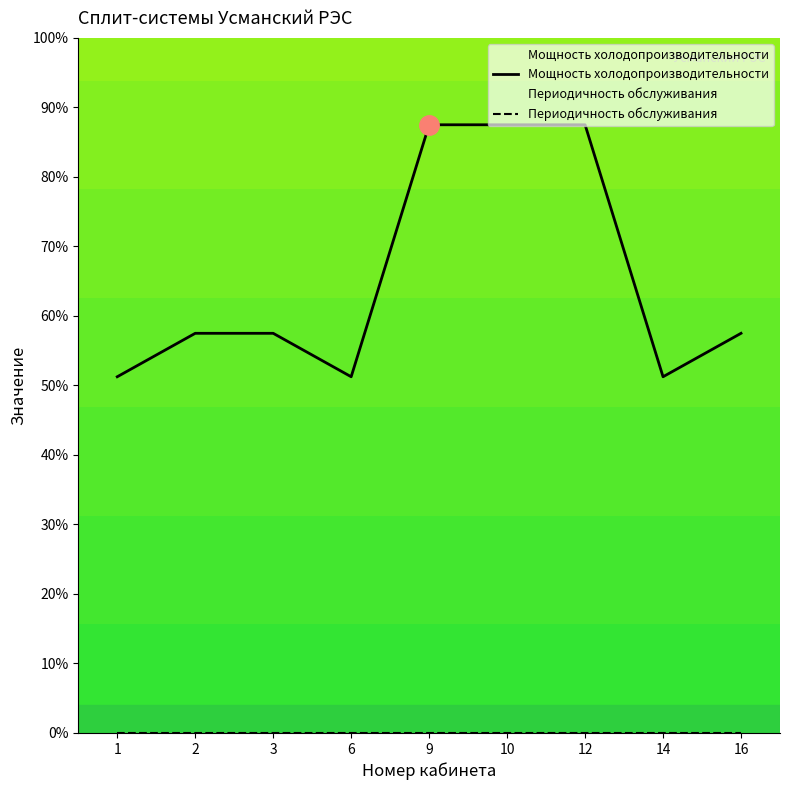

What is the value of the Мощность холодопроизводительности point at the 7th from the left?

87.5